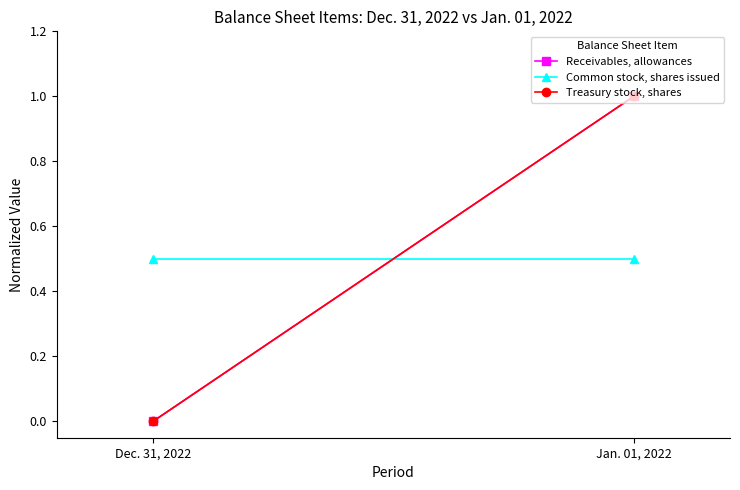

How many data points in Receivables, allowances are less than 1?

1